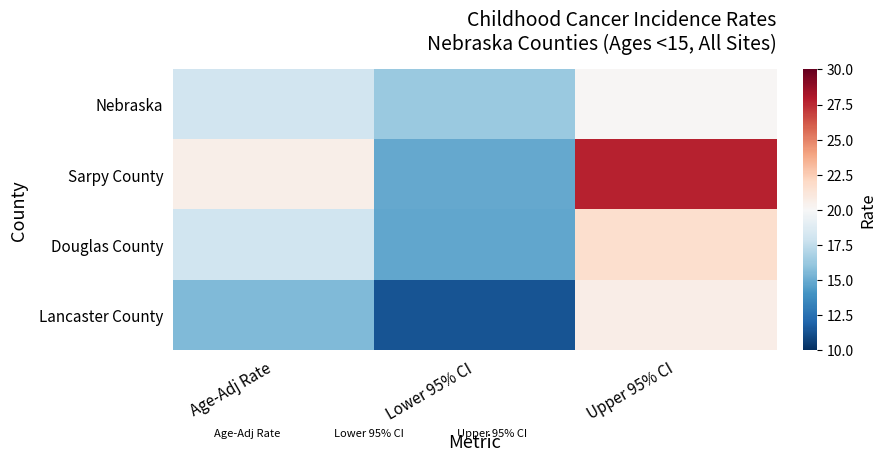

Which series has the widest spread of values?

Sarpy County